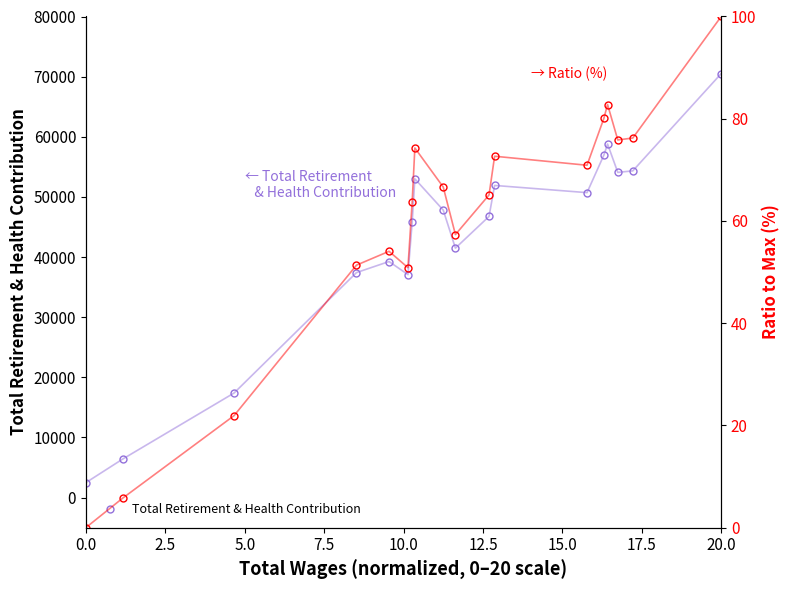

How many categories are shown in the chart?

18